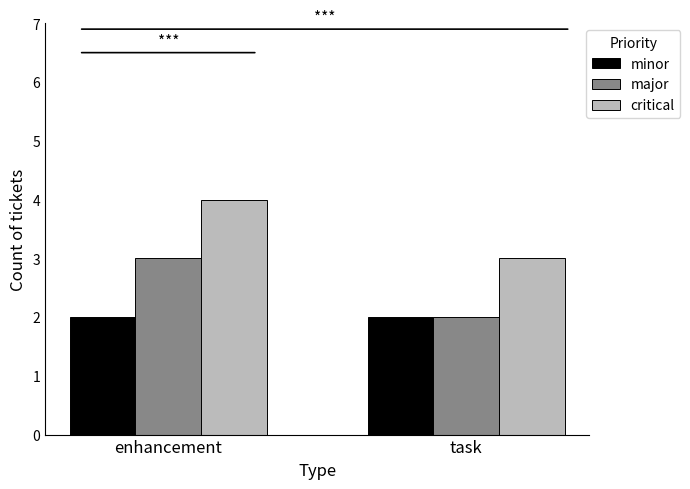

How many bars are there in each group?

3